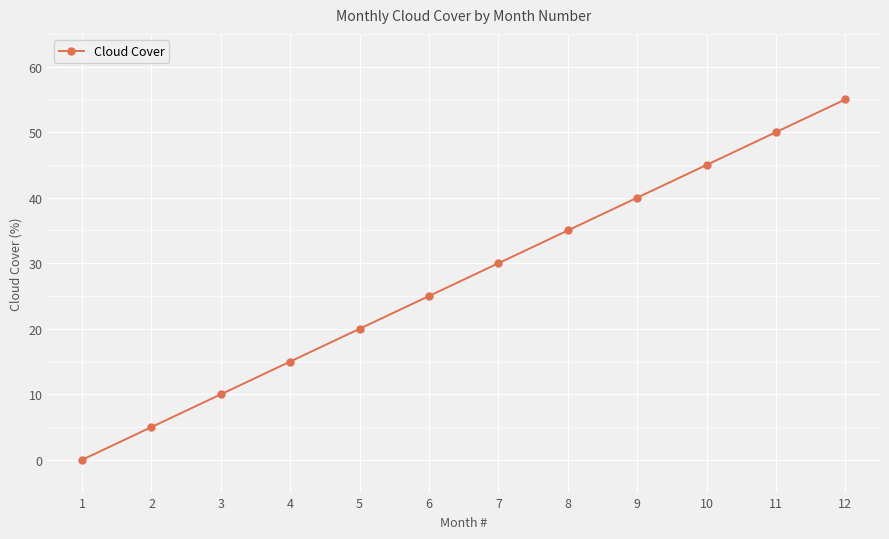

What is the change in value from 2 to 7?

+25